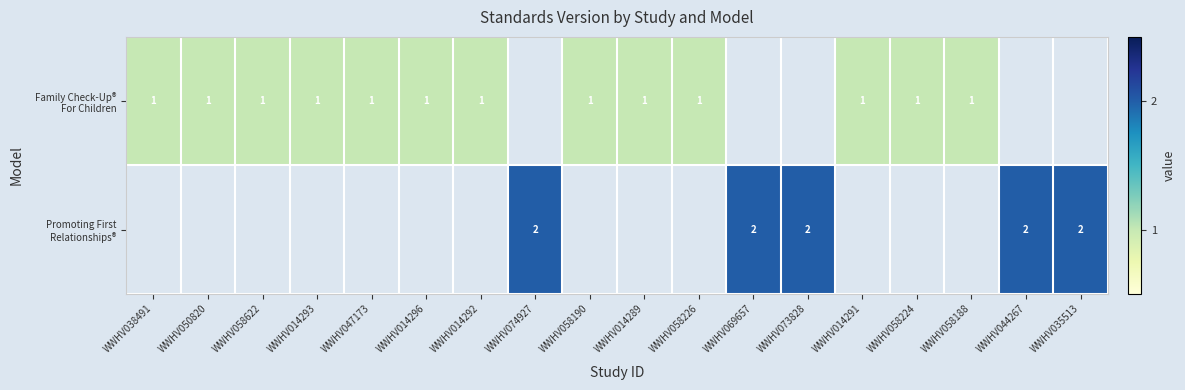

True or false: Family Check-Up® For Children has a value of 1.0 at WWHV058226.

True